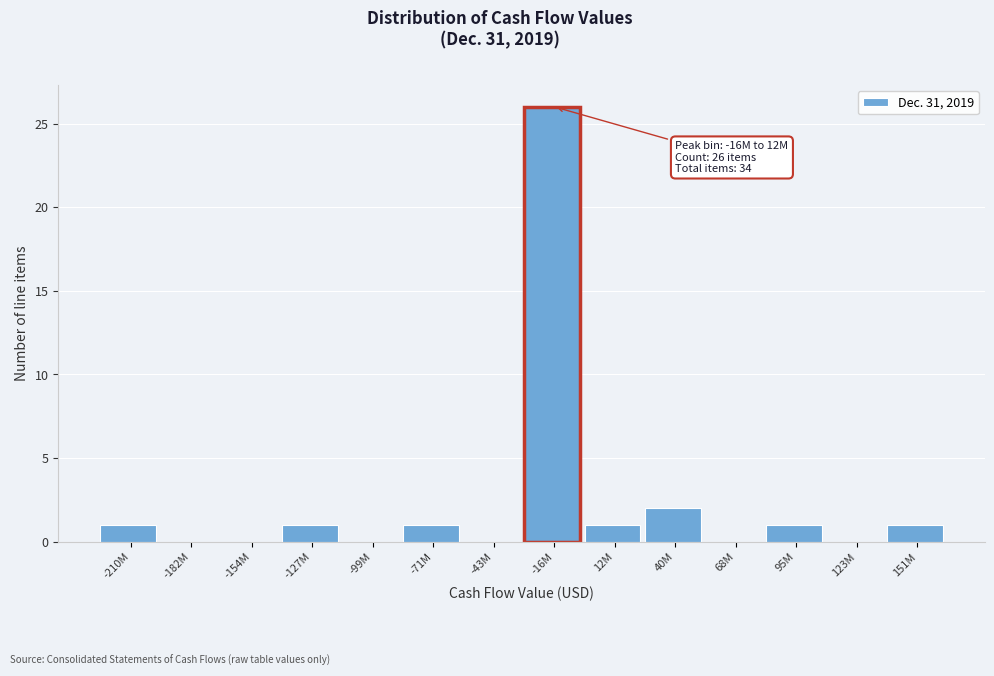

Reading left to right, list all the values displayed in this chart.

-210M=1	-182M=0	-154M=0	-127M=1	-99M=0	-71M=1	-43M=0	-16M=26	12M=1	40M=2	68M=0	95M=1	123M=0	151M=1